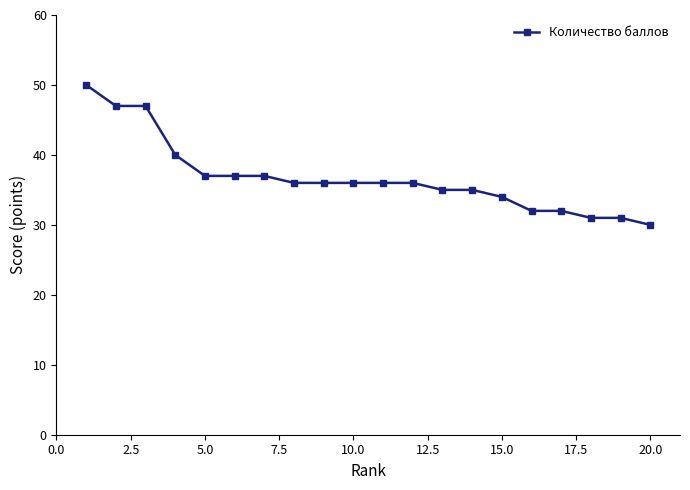

What is the value of the 11th point from the left?

36